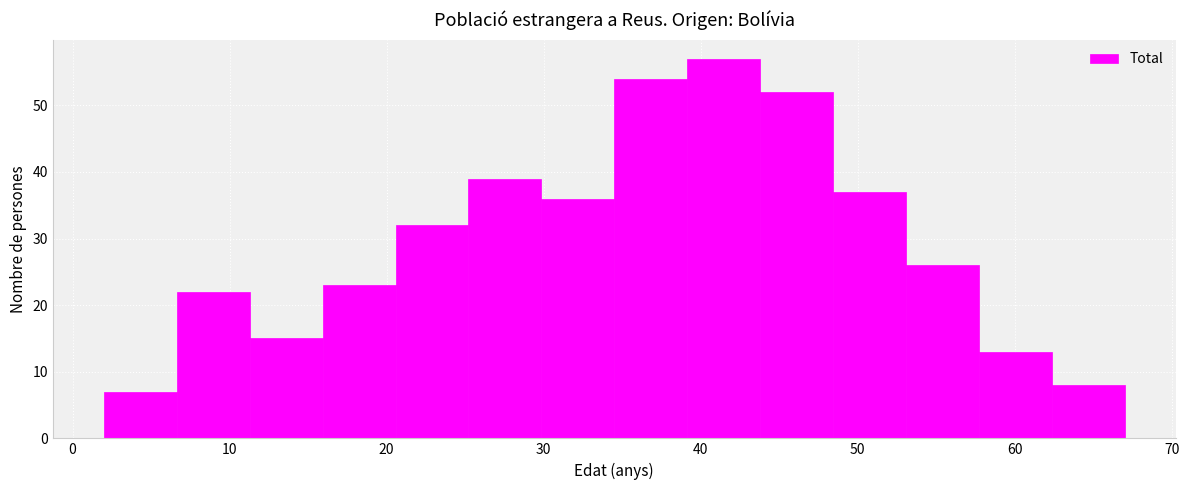

Reading left to right, list every bar in this chart as the range it spans on the x-axis followed by its height. Neither the bar edges nor the heights are printed on the chart, so give them approximately, as read against the axes.

2 to 7: 7
7 to 11: 22
11 to 16: 15
16 to 21: 23
21 to 25: 32
25 to 30: 39
30 to 35: 36
35 to 39: 54
39 to 44: 57
44 to 48: 52
48 to 53: 37
53 to 58: 26
58 to 62: 13
62 to 67: 8